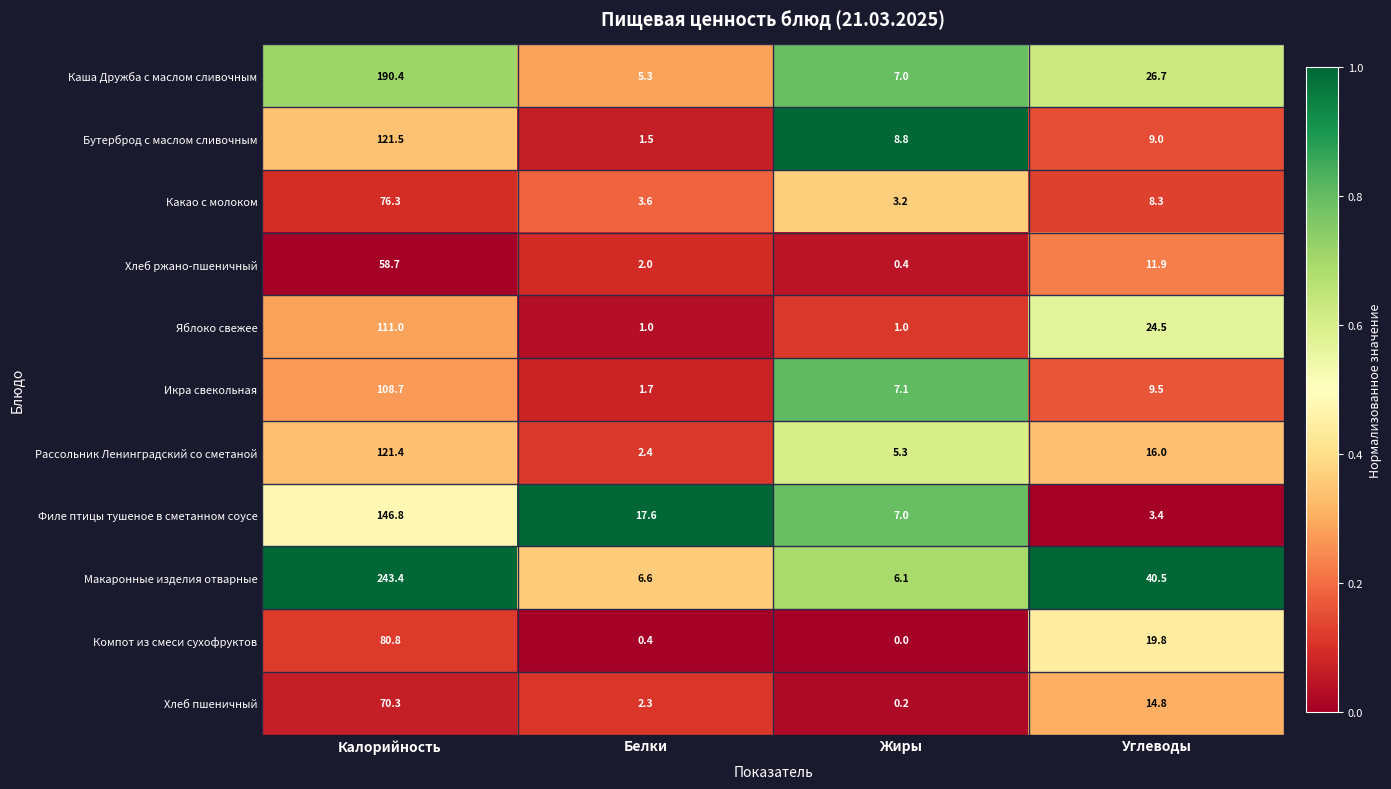

What is the minimum value for Филе птицы тушеное в сметанном соусе?

3.4